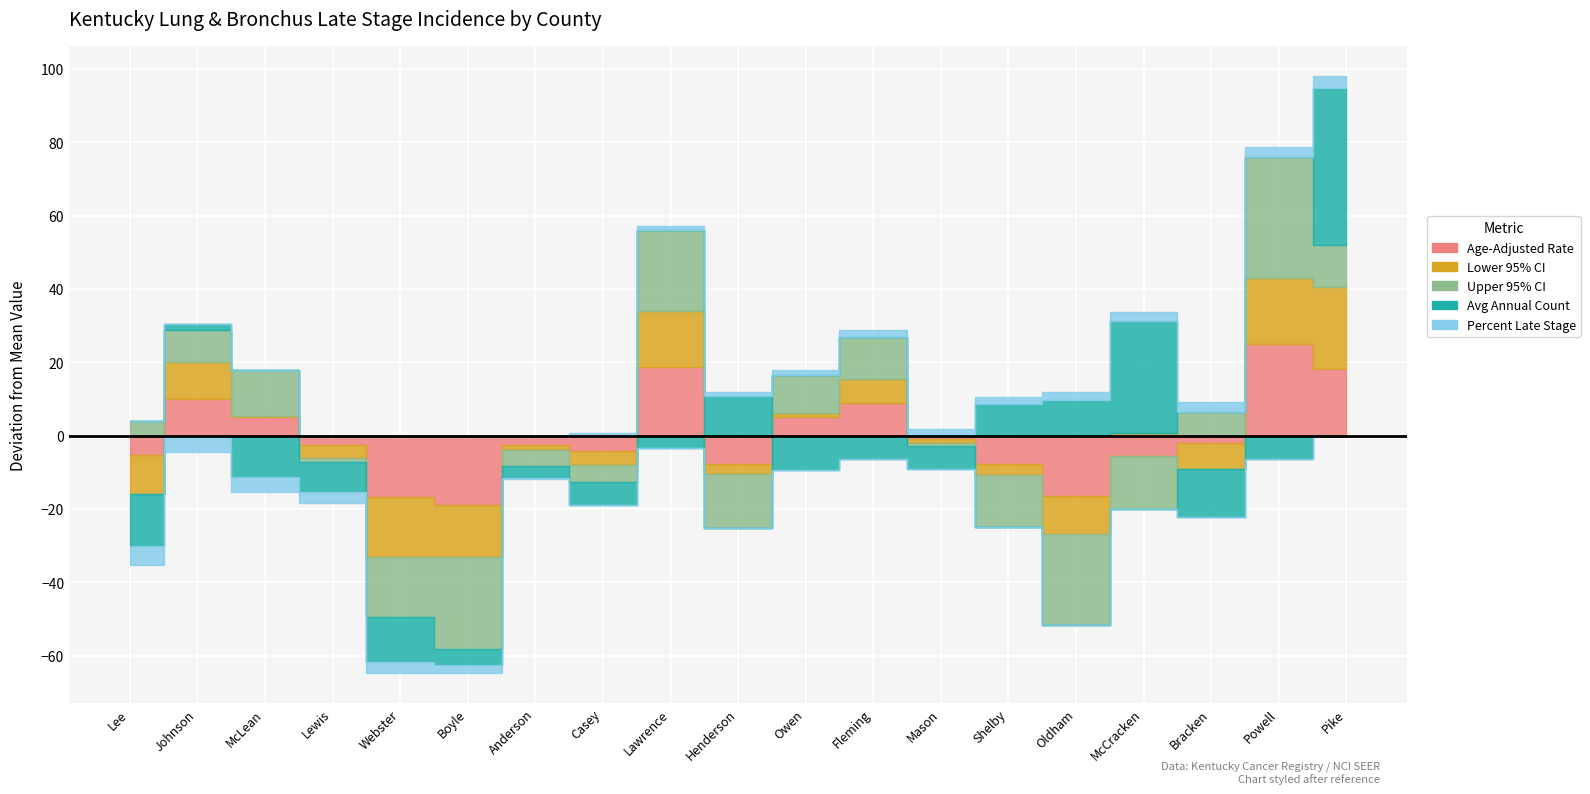

In Upper 95% CI, how many points are lower than both neighbors (excluding endpoints)?

4